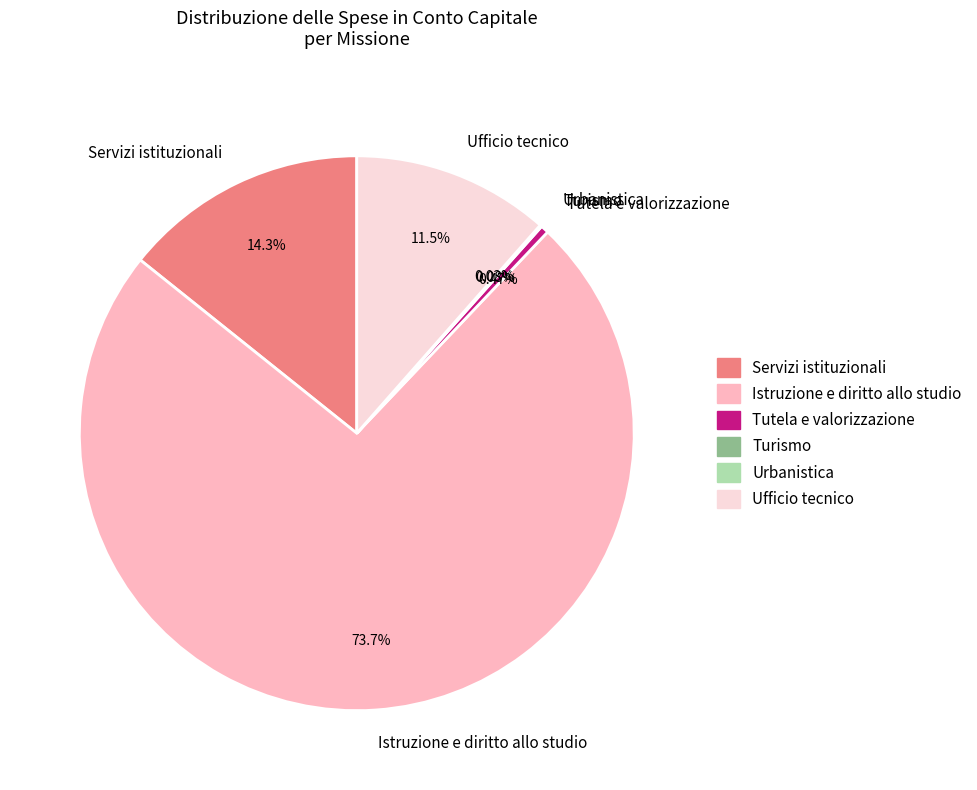

How much of the chart is everything except Ufficio tecnico?

88.5%